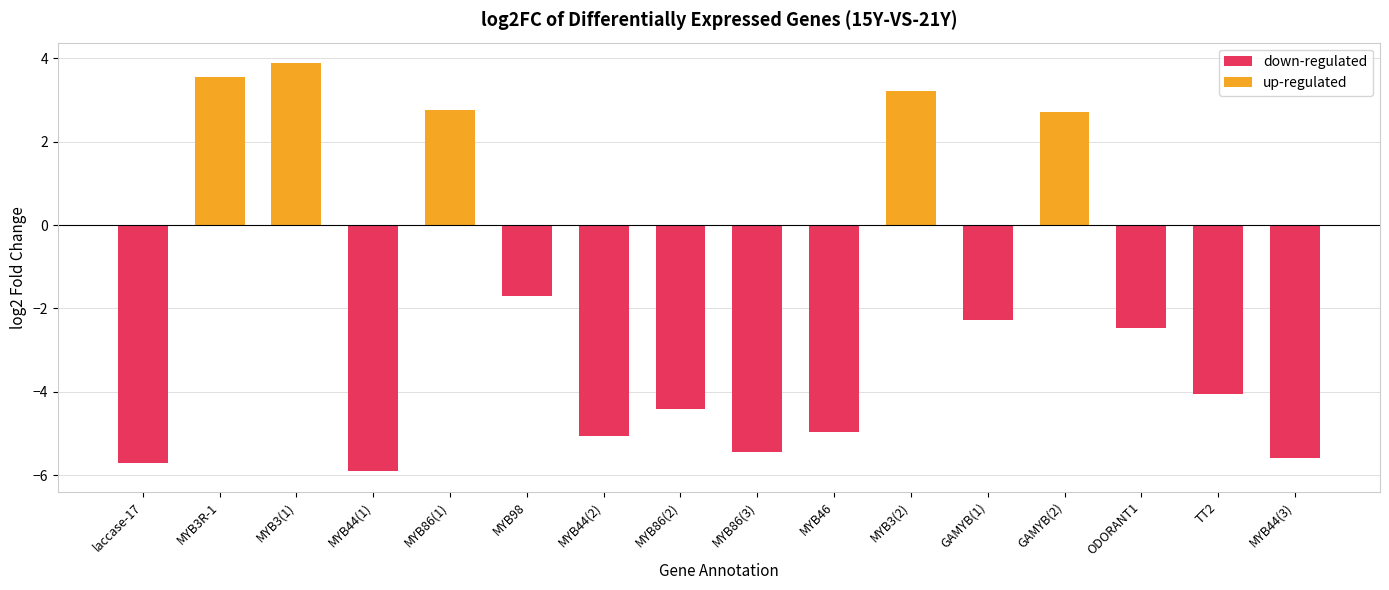

Which label corresponds to the largest value in the chart?

MYB3(1)